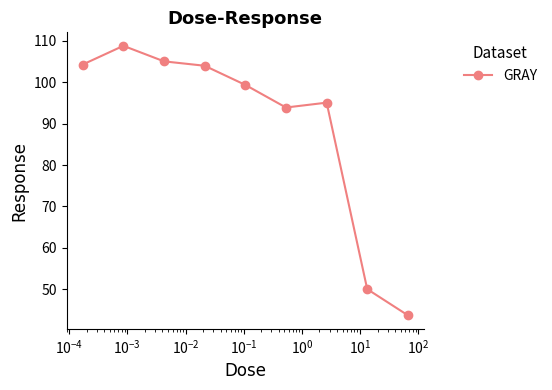

What is the difference between the maximum and minimum values?

65.1